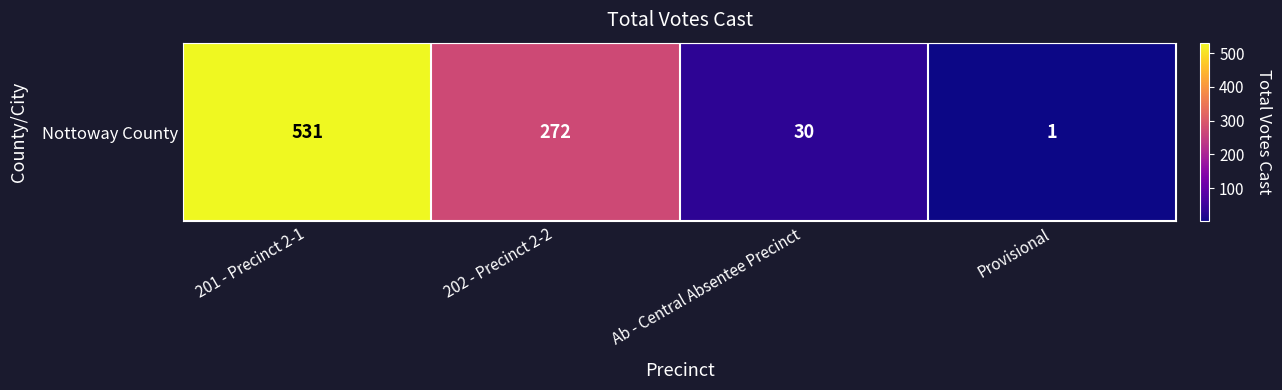

Count the number of values greater than 272.

1